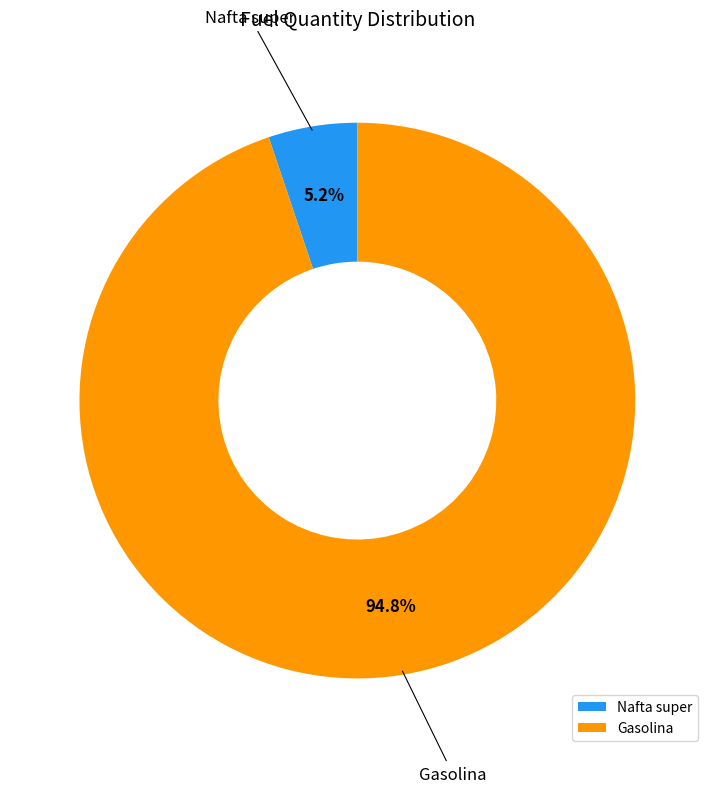

Is it true that Nafta super is 5% of the pie?

True